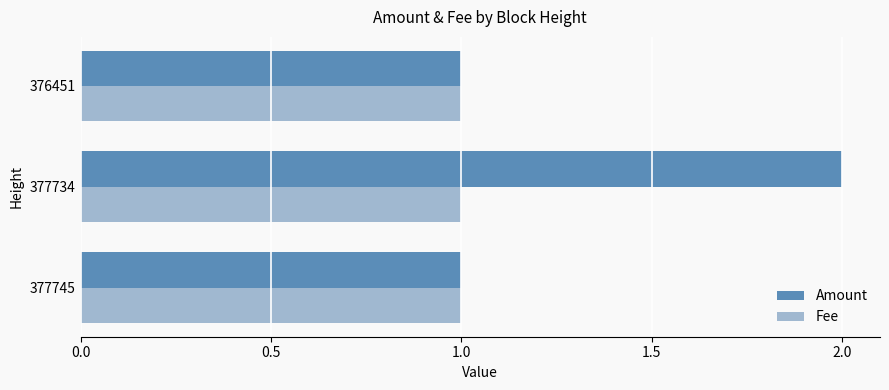

True or false: Fee has a value of 1 at 377734.

True